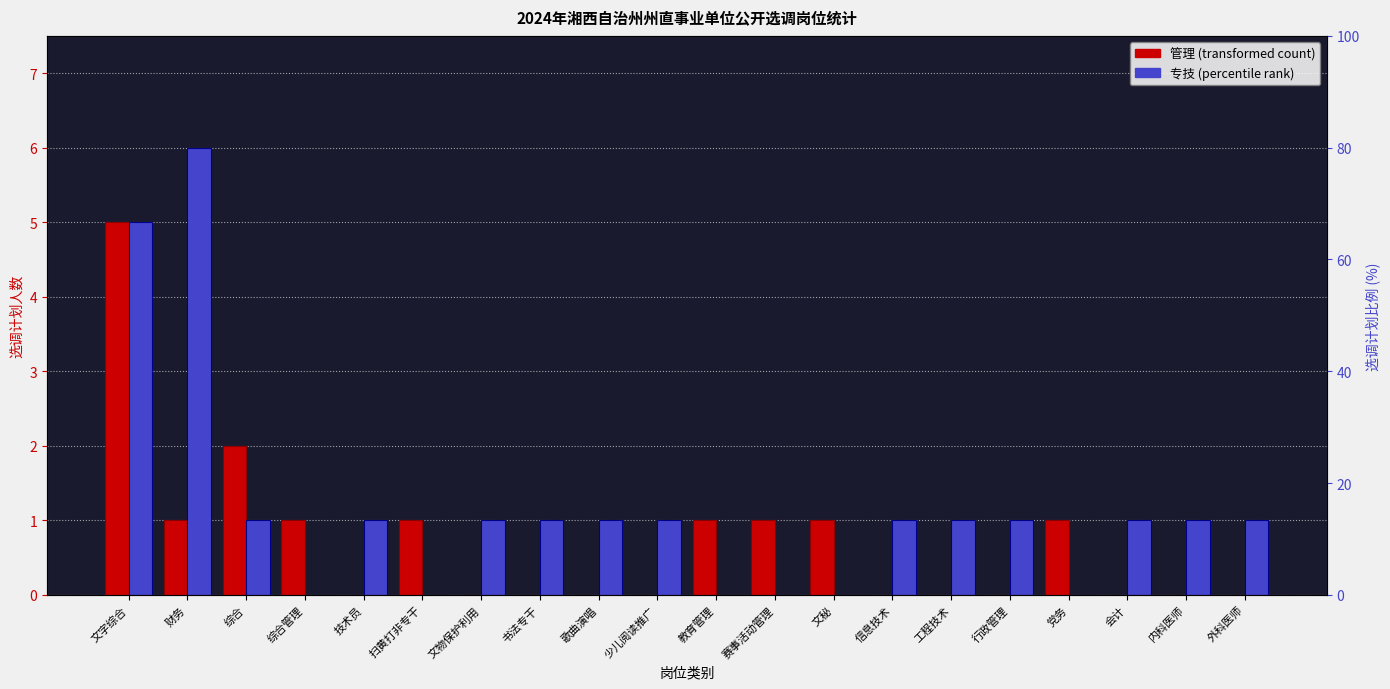

How many data points in 管理 are above 0?

9